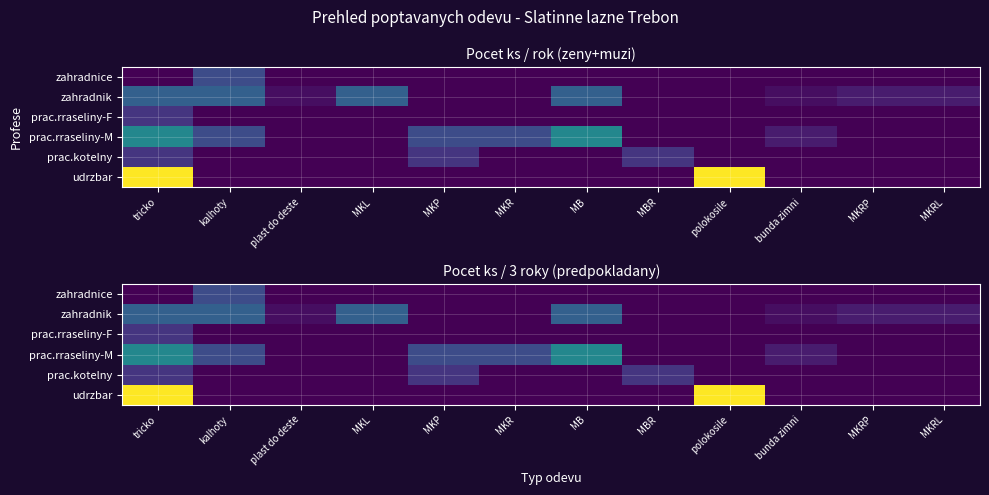

Between MKP and bunda zimni, which series saw the biggest shift?

prac.rraseliny-M